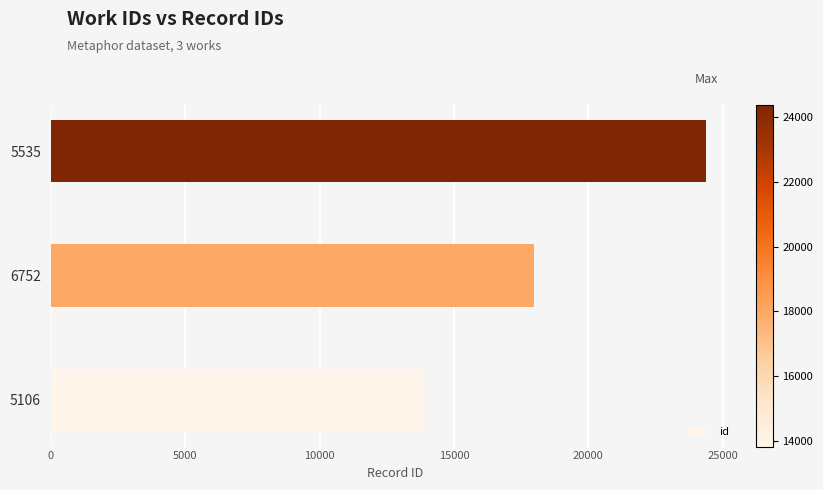

List the labels in order of value, largest first.

5535, 6752, 5106